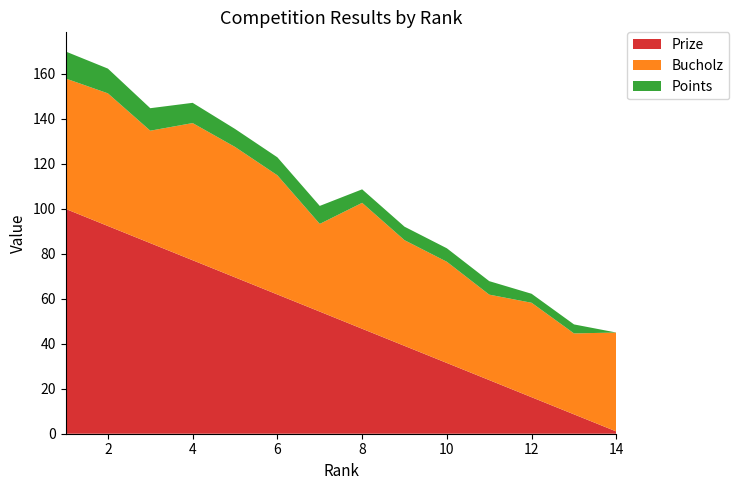

Reading right to left, what are all the values shown in this chart?

Prize: 14=1.0	13=8.6	12=16.2	11=23.9	10=31.5	9=39.1	8=46.7	7=54.3	6=61.9	5=69.5	4=77.2	3=84.8	2=92.4	1=100.0
Bucholz: 14=44.0	13=36.0	12=42.0	11=38.0	10=45.0	9=47.0	8=56.0	7=39.0	6=53.0	5=58.0	4=61.0	3=50.0	2=59.0	1=58.0
Points: 14=0.0	13=4.0	12=4.0	11=6.0	10=6.0	9=6.0	8=6.0	7=8.0	6=8.0	5=8.0	4=9.0	3=10.0	2=11.0	1=12.0